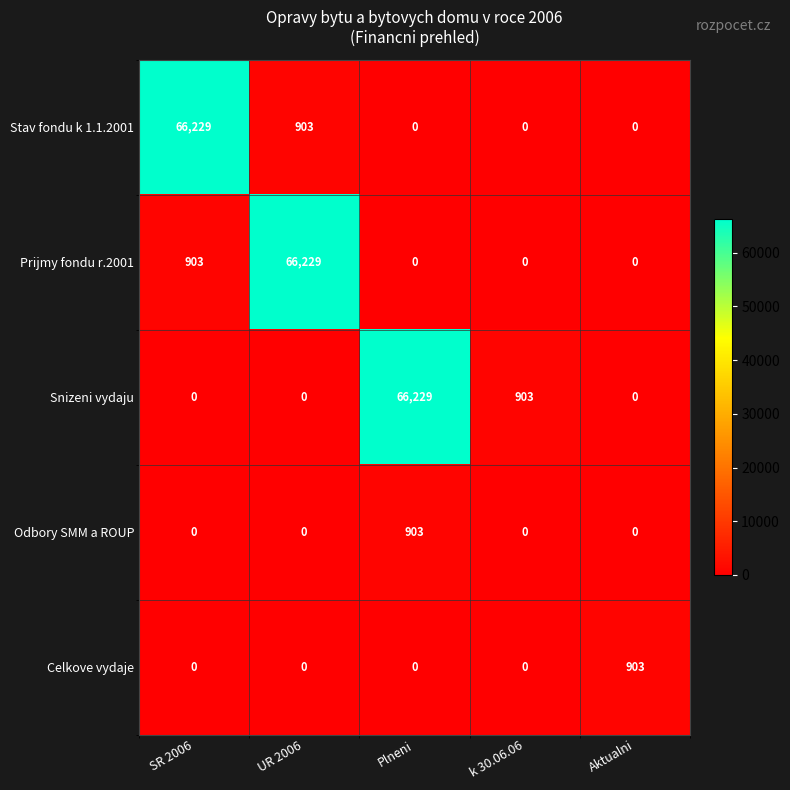

Reading left to right, transcribe all the data shown in this chart.

Stav fondu k 1.1.2001: 66229	903	0	0	0
Prijmy fondu r.2001: 903	66229	0	0	0
Snizeni vydaju: 0	0	66229	903	0
Odbory SMM a ROUP: 0	0	903	0	0
Celkove vydaje: 0	0	0	0	903